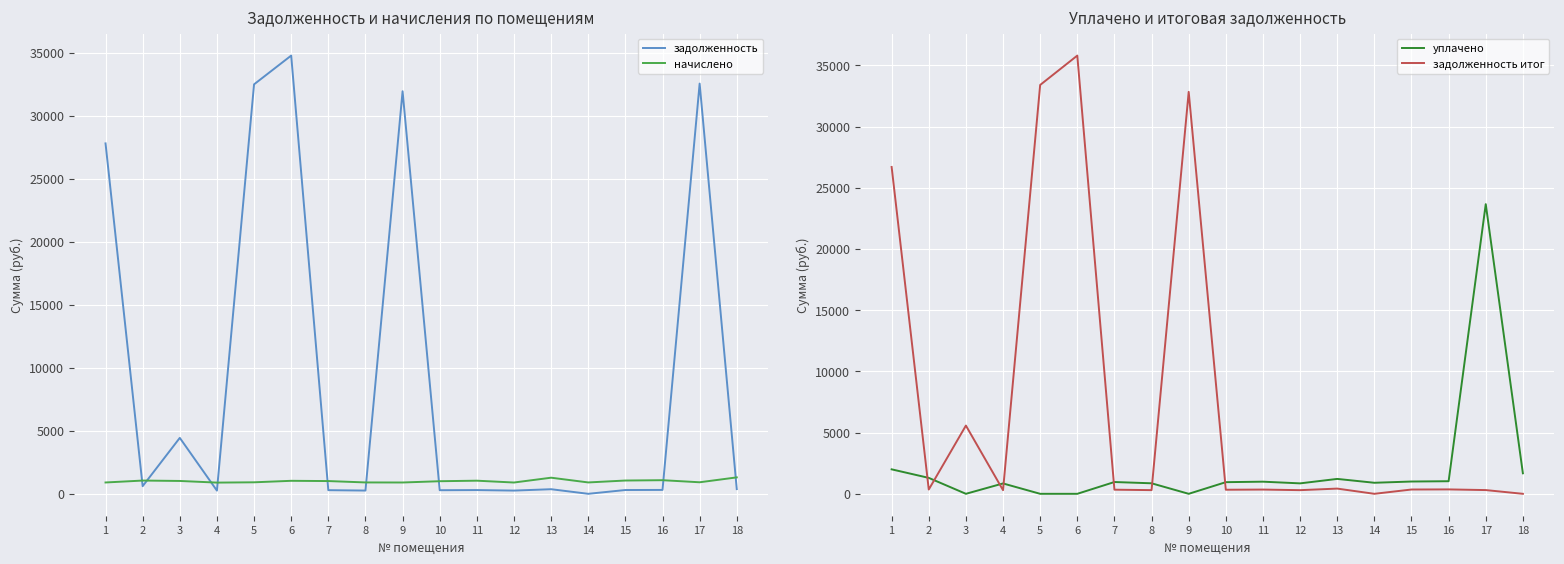

Which series has the largest range (max minus min)?

задолженность итог